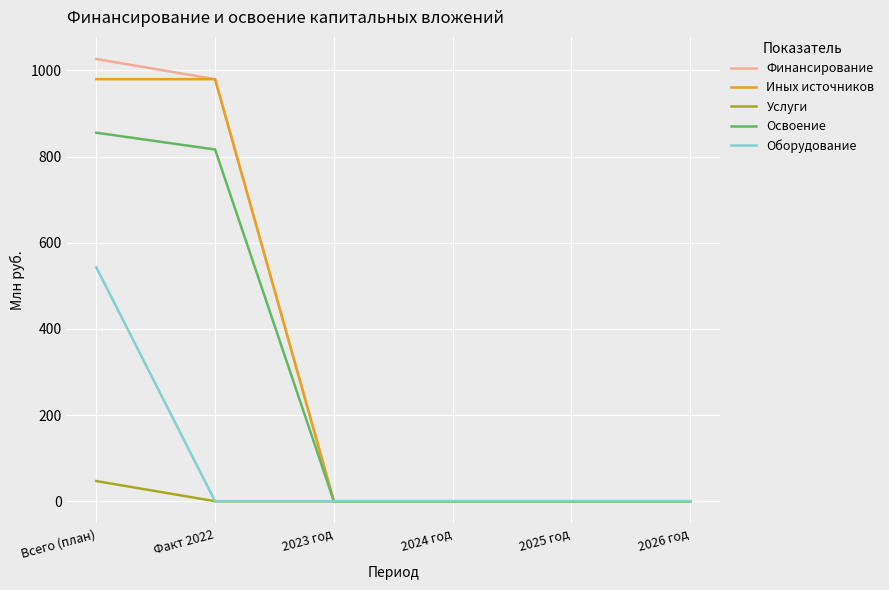

Read the Освоение value at Факт 2022.

816.4